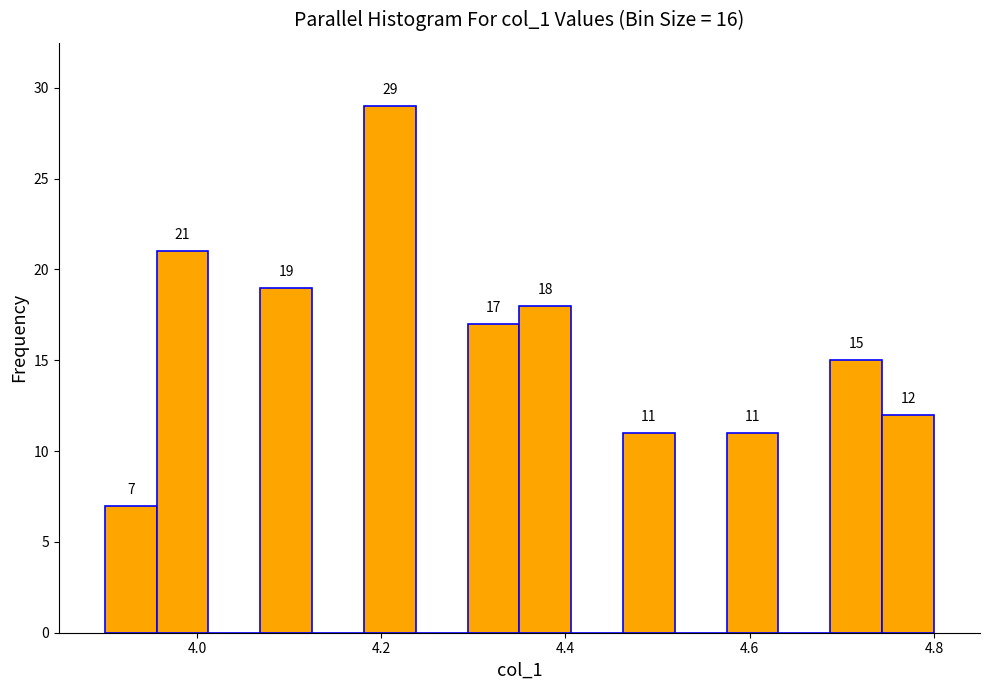

Around what value on the x-axis is the tallest bar? Give the approximate position of its centre, as read against the axis.

4.20